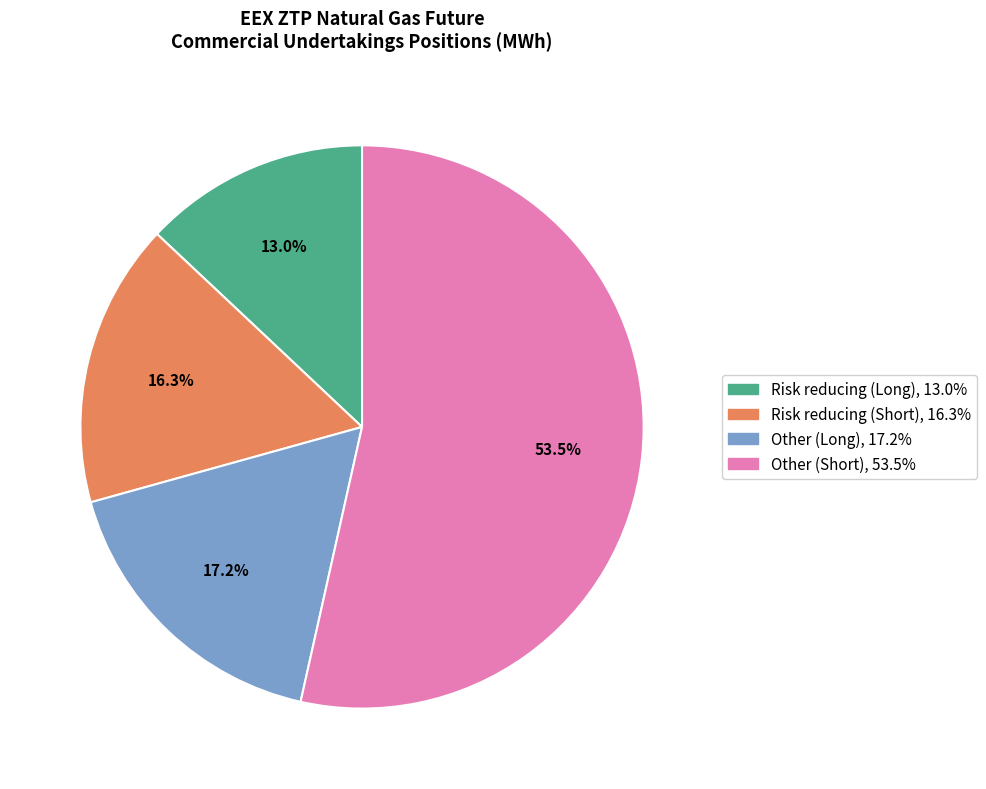

To the nearest percent, what is the difference between the Other (Long) and Risk reducing (Short) slice percentages?

1%